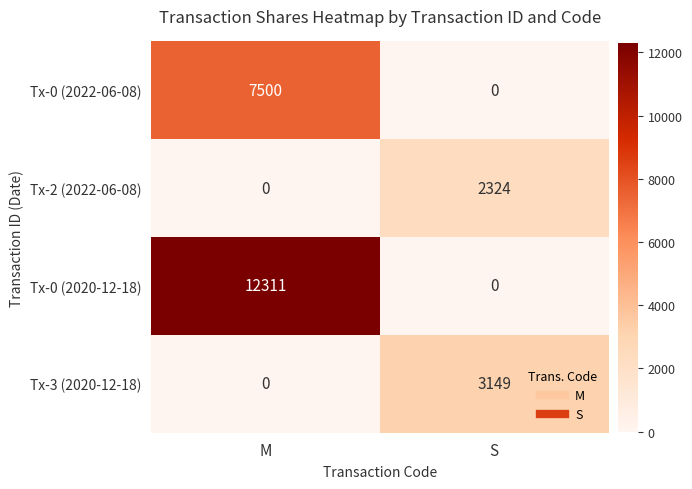

The Tx-3 (2020-12-18) series shows 2006 at S. True or false?

False